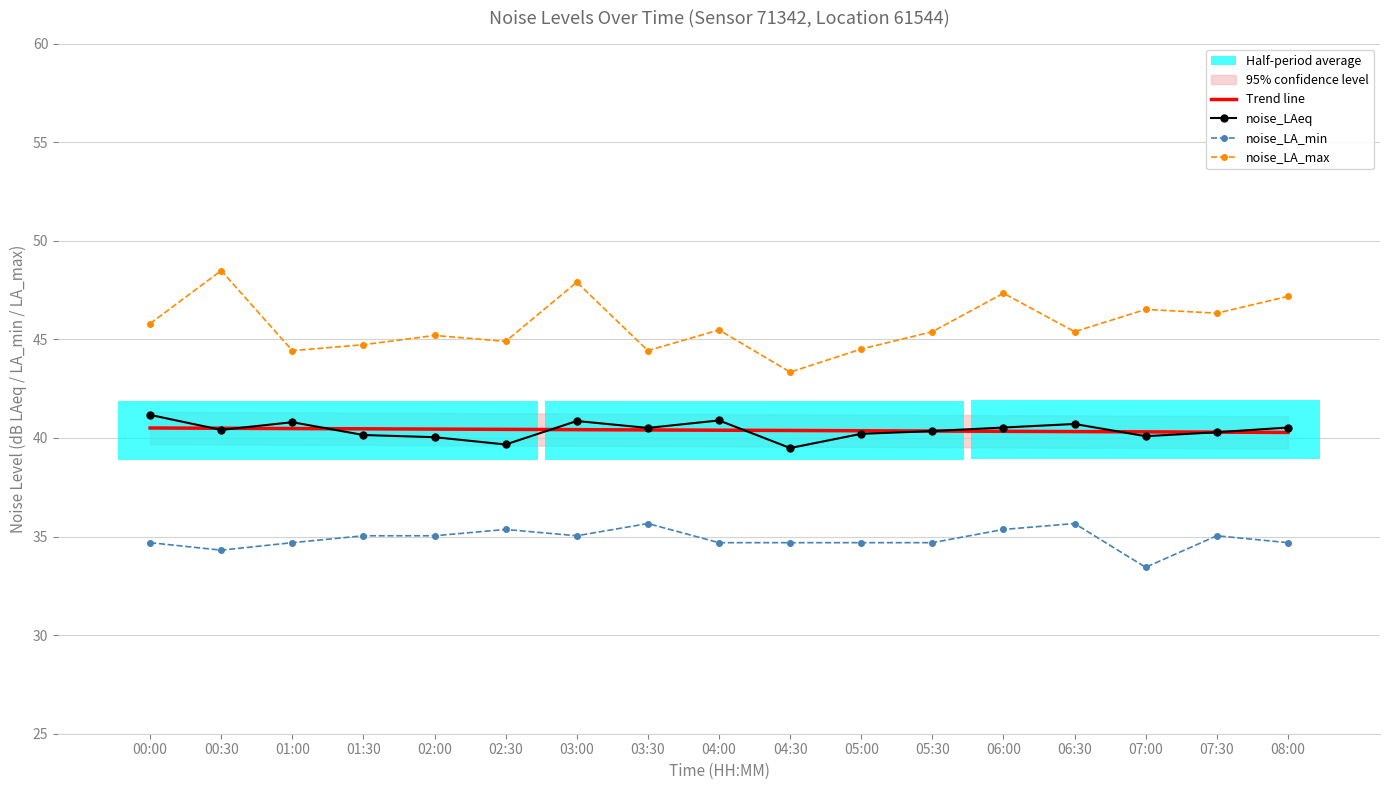

Is the value of noise_LA_min at 06:30 greater than the value of noise_LAeq at 08:00?

No